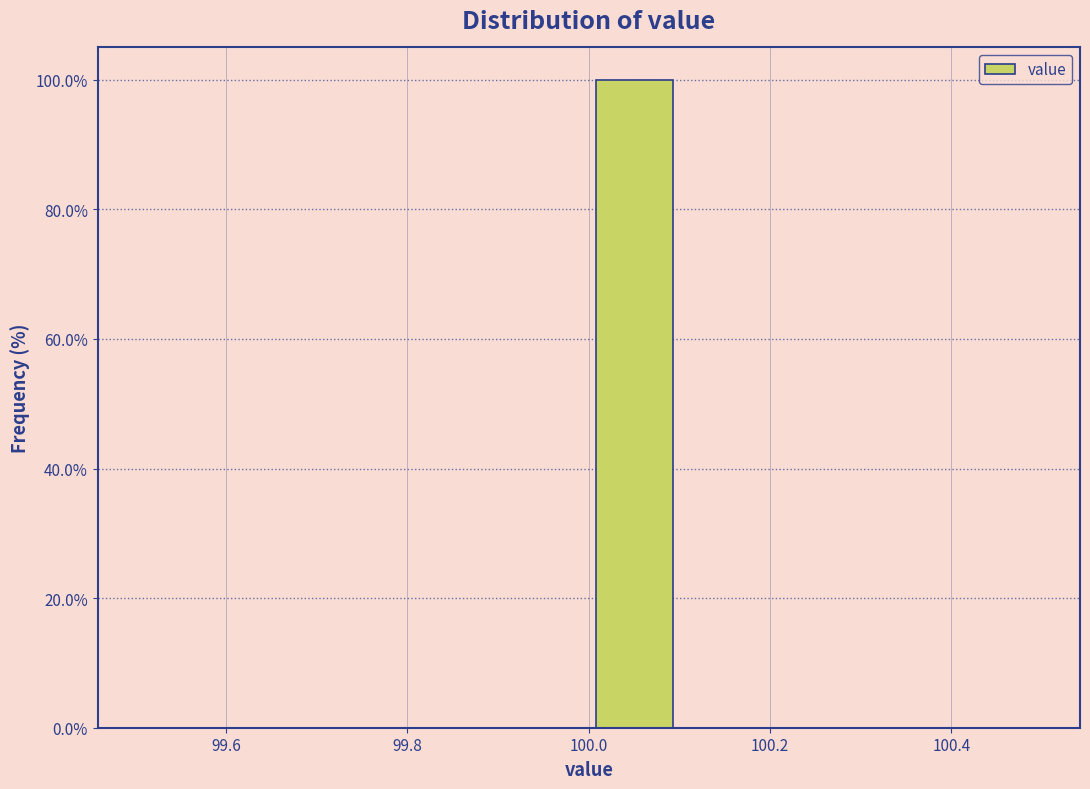

Which range on the x-axis has the tallest bar?

100.0 to 100.1